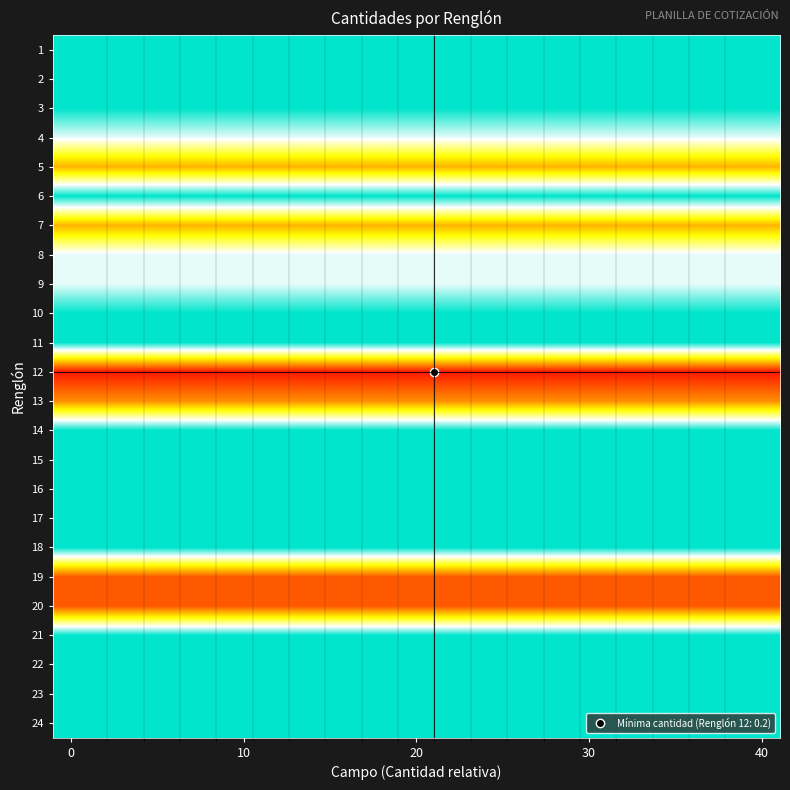

Which series has the widest spread of values?

1